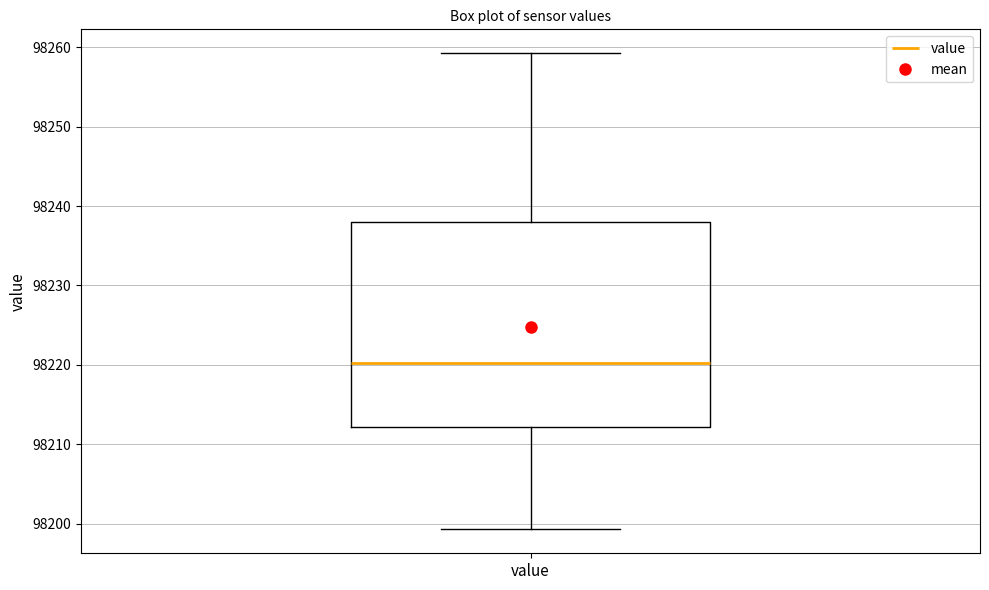

Where is the upper edge of the box for value on the y-axis? The values are not printed on the chart, so give them approximately, as read against the axis.

98238